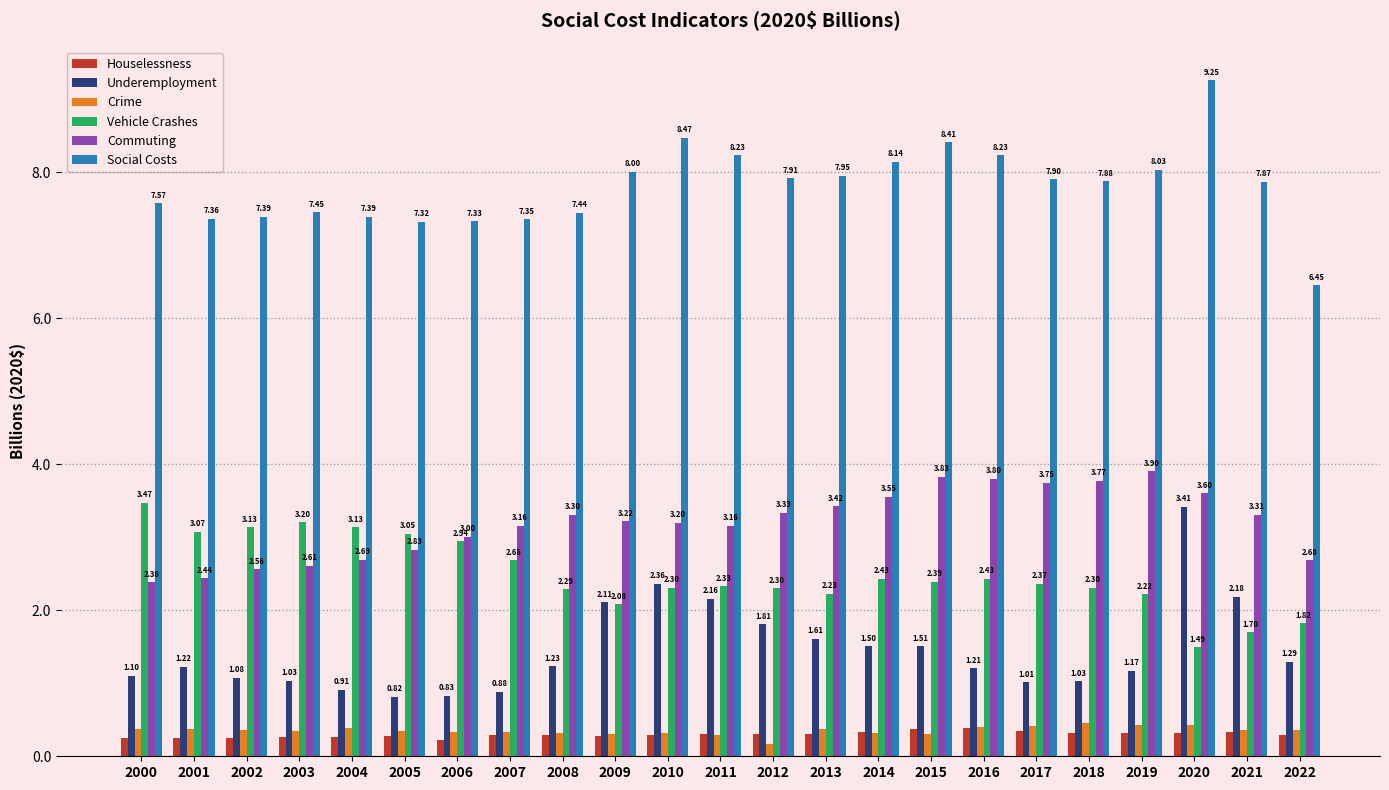

What is the sum of the Social Costs values at 2008 and 2016?

15.7